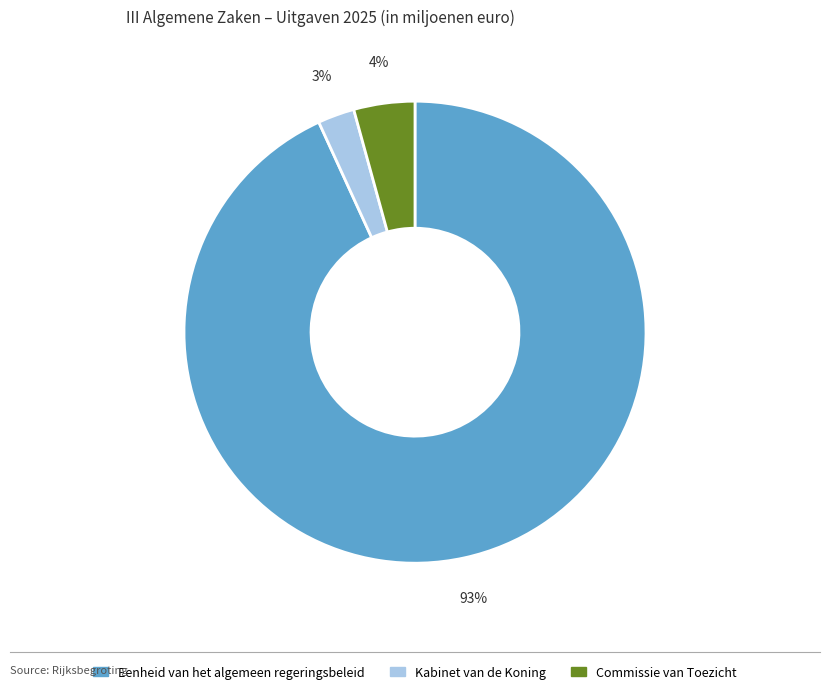

To the nearest percent, what portion does Eenheid van het algemeen regeringsbeleid represent?

93%